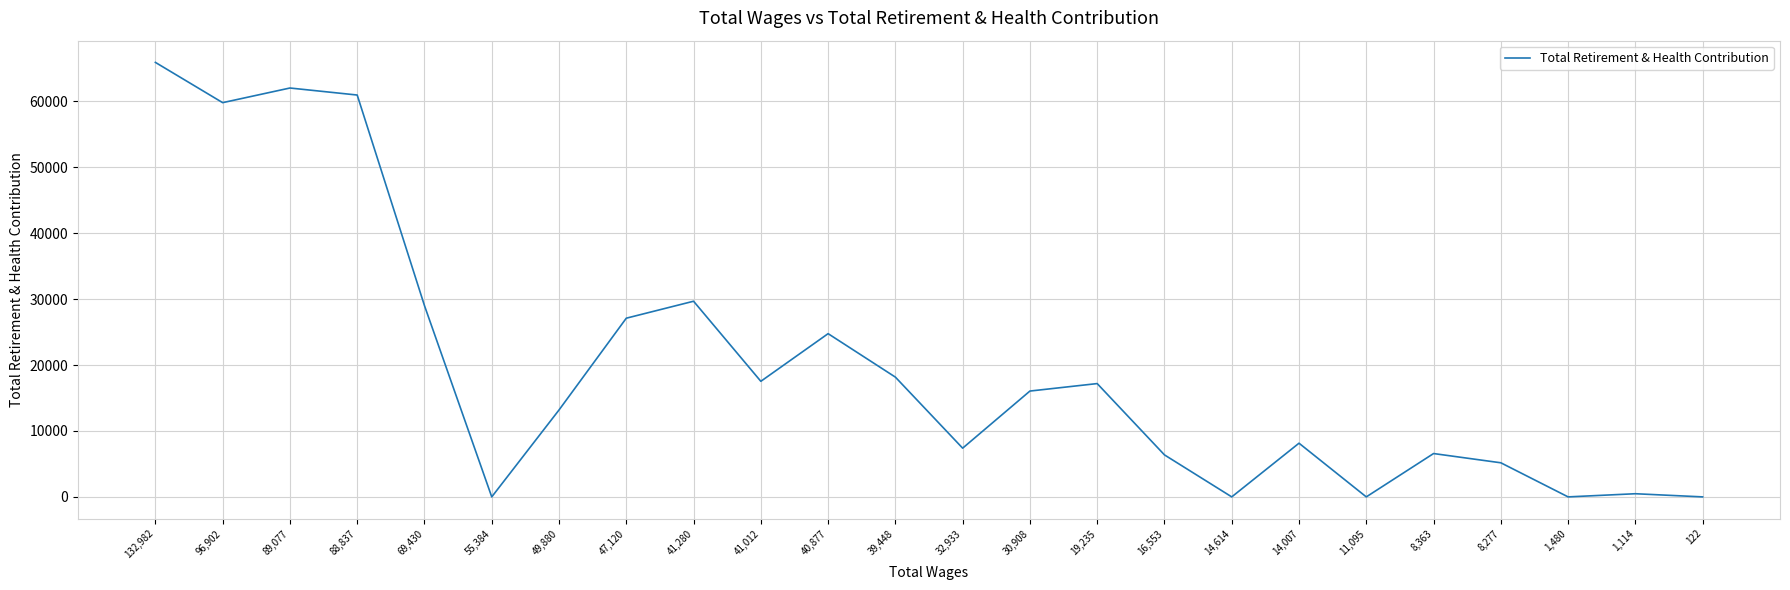

At which label is the value closest to 32966?

41,280